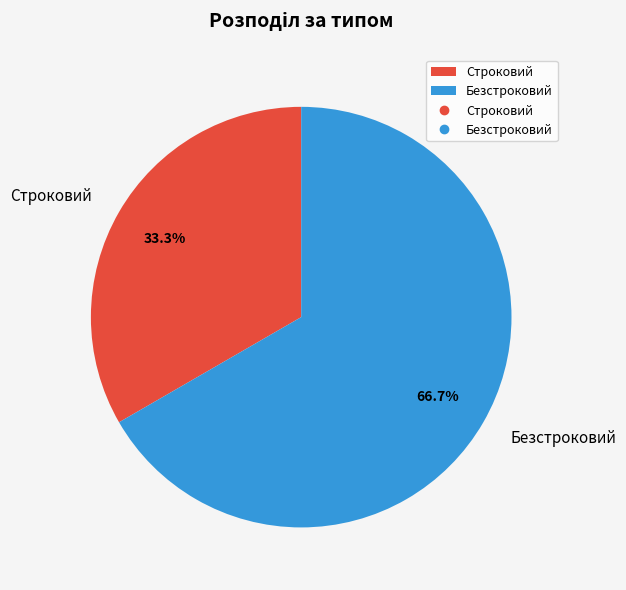

Which category has the smallest portion of the pie?

Строковий